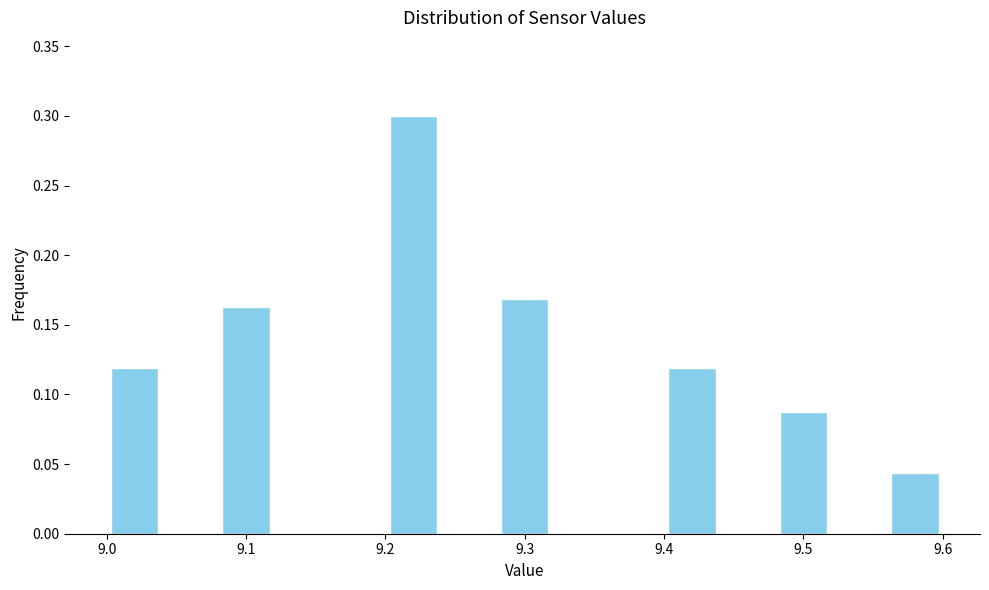

Reading left to right, transcribe this chart: for each bar, give the range it covers on the x-axis and its height. The values are not printed on the chart, so give them approximately, as read against the axis.

9.00 to 9.04: 0.120
9.04 to 9.08: 0
9.08 to 9.12: 0.165
9.12 to 9.16: 0
9.16 to 9.20: 0
9.20 to 9.24: 0.300
9.24 to 9.28: 0
9.28 to 9.32: 0.170
9.32 to 9.36: 0
9.36 to 9.40: 0
9.40 to 9.44: 0.120
9.44 to 9.48: 0
9.48 to 9.52: 0.090
9.52 to 9.56: 0
9.56 to 9.60: 0.045